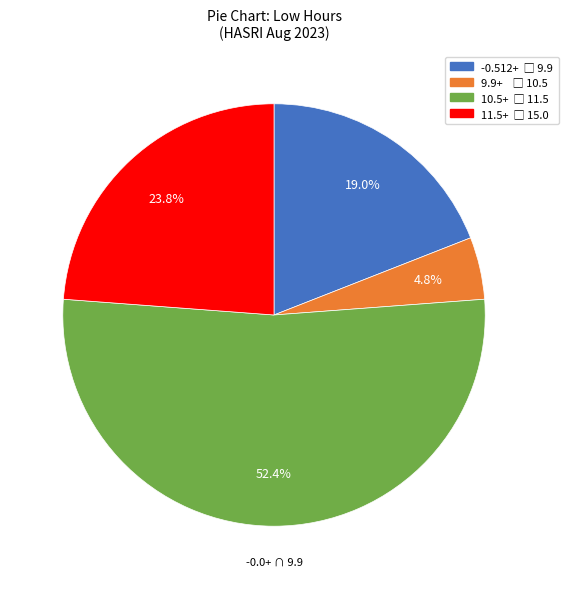

Does any single category account for the majority?

Yes